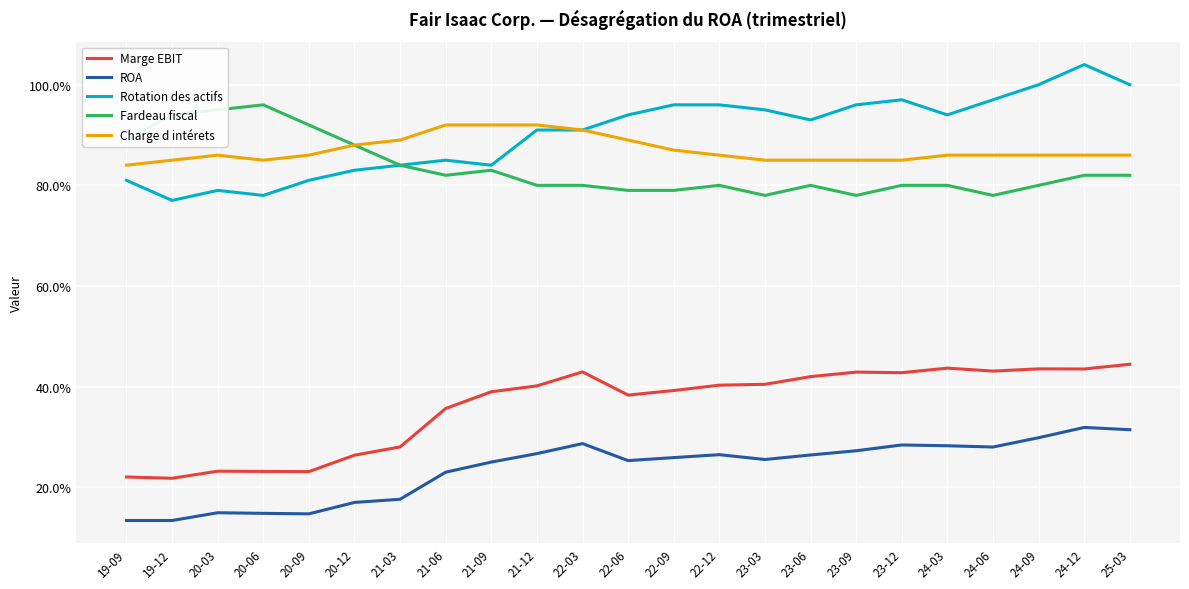

Is the value of Rotation des actifs at 22-09 greater than the value of Fardeau fiscal at 22-12?

Yes